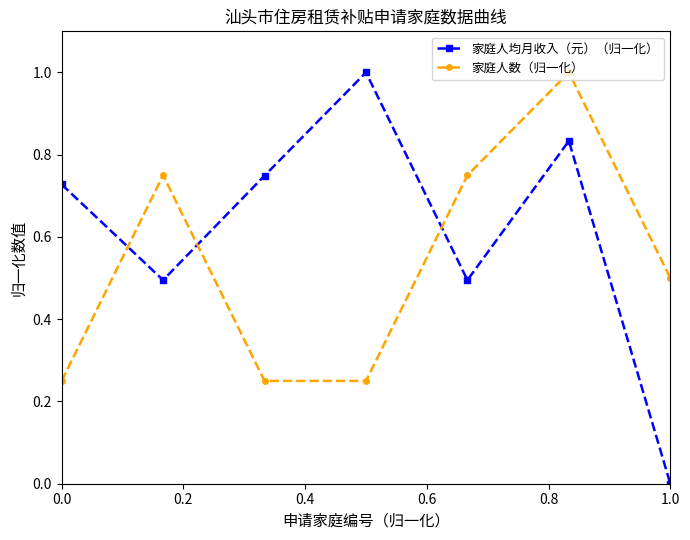

How many 家庭人数（归一化） values are between 0 and 1?

7